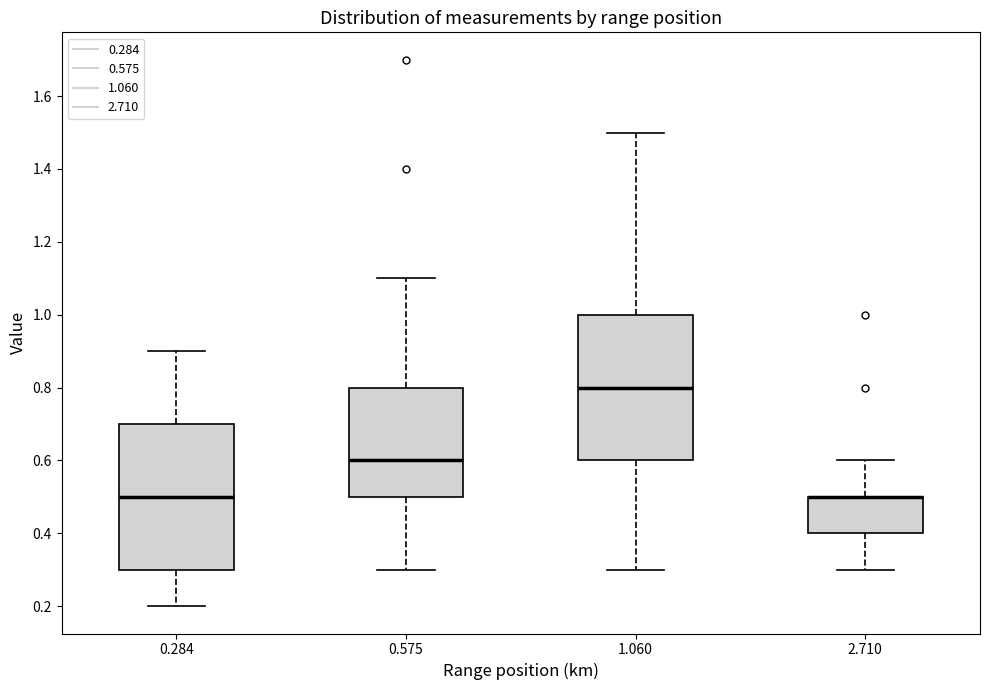

Where is the lower edge of the box at x = 2.710 on the y-axis? The values are not printed on the chart, so give them approximately, as read against the axis.

0.4